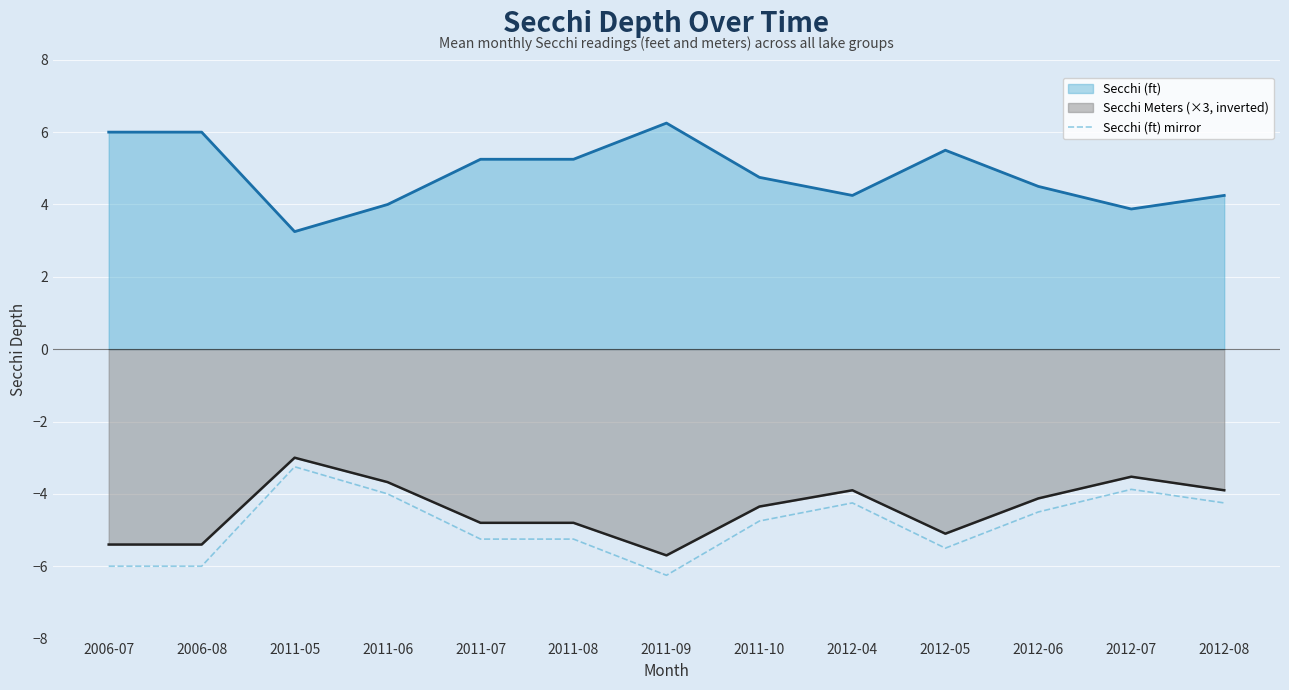

What is the difference between the maximum and minimum values?

3.0